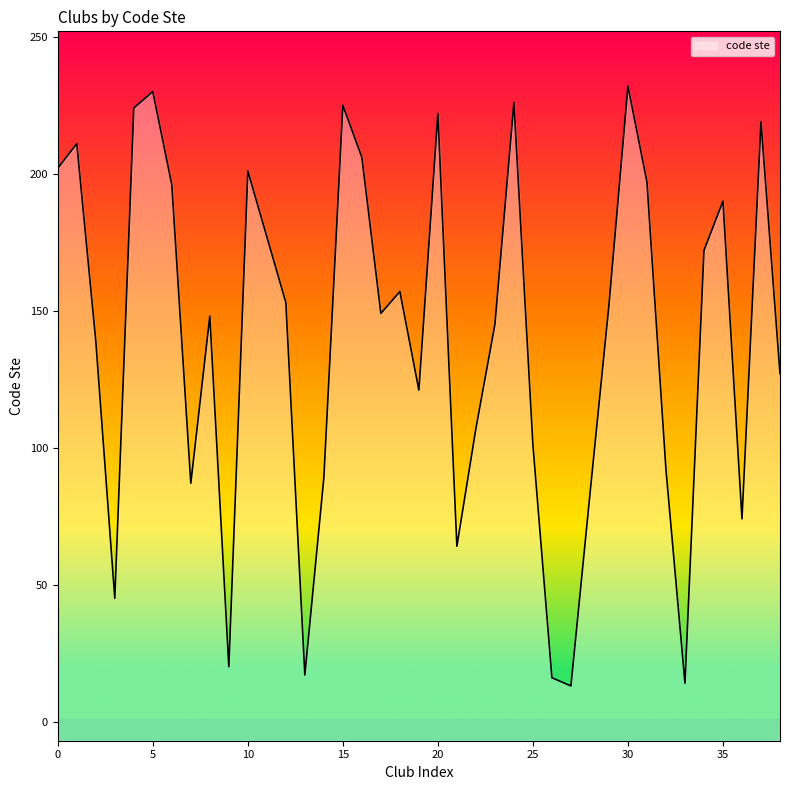

What is the ratio of the value at 20 to the value at 25?

2.2